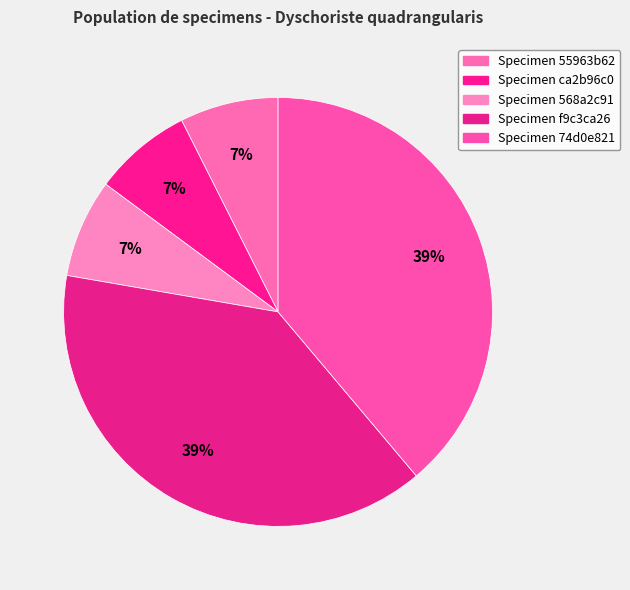

How many slices are in this pie chart?

5